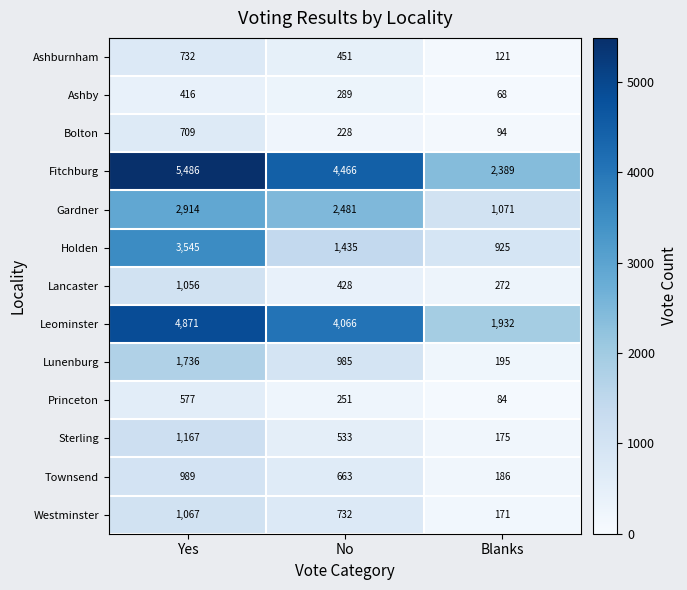

Is the value of Ashby at Blanks greater than the value of Westminster at Yes?

No